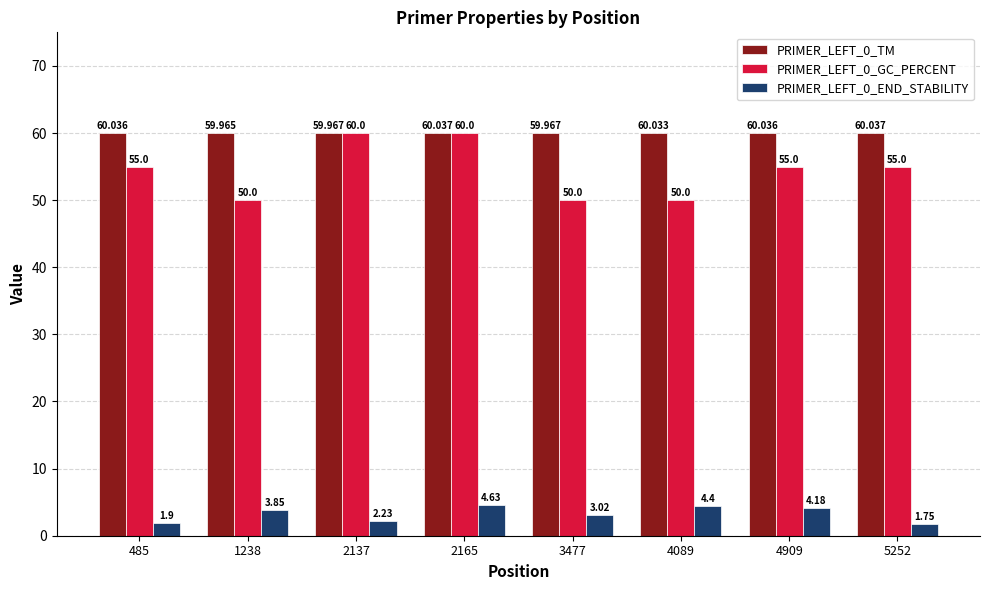

Is the value of PRIMER_LEFT_0_END_STABILITY at 4089 greater than the value of PRIMER_LEFT_0_TM at 4909?

No